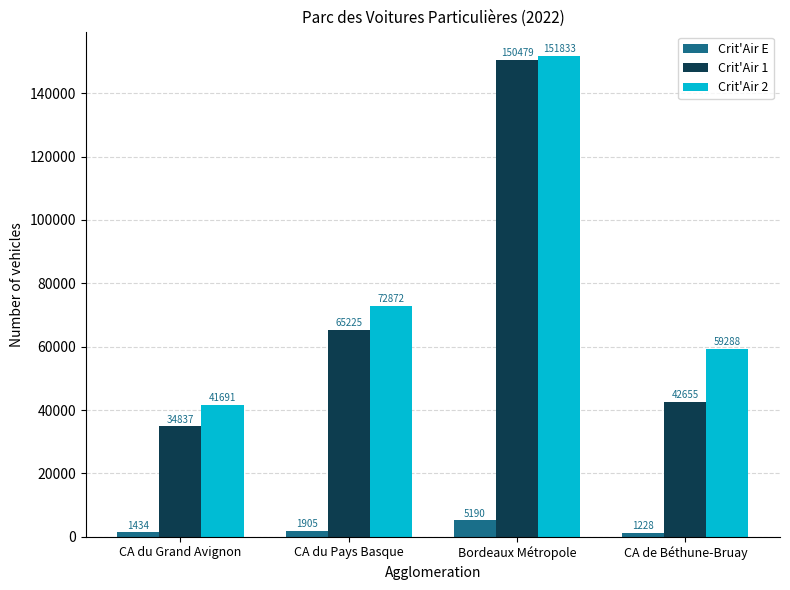

Is it true that Crit'Air 2 equals 72872.8 at CA du Pays Basque?

True